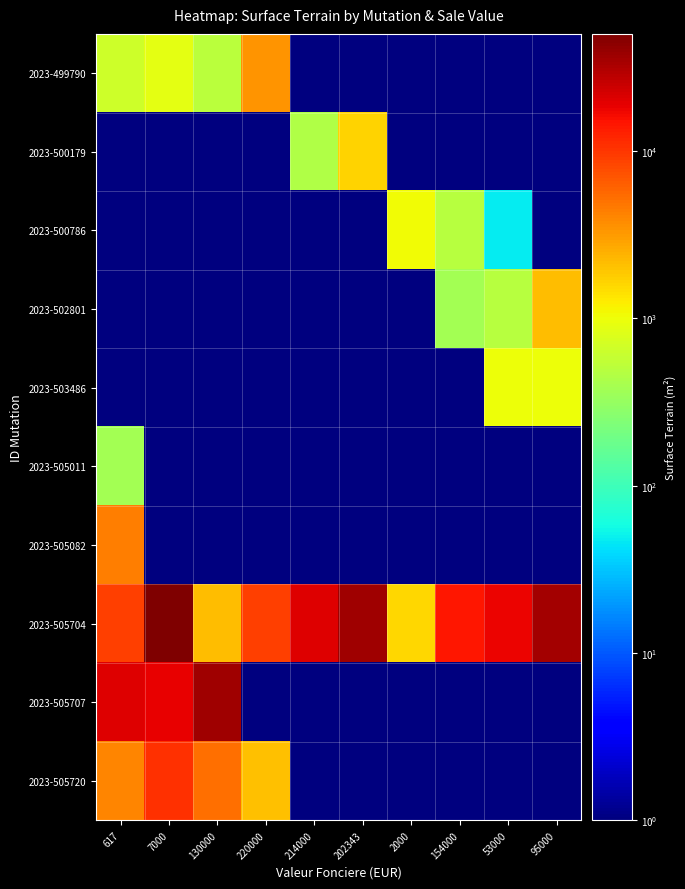

Reading right to left, list all the values displayed in this chart.

2023-499790: 95000=1	53000=1	154000=1	2000=1	202343=1	214000=1	220000=3430	130000=504	7000=901	617=649
2023-500179: 95000=1	53000=1	154000=1	2000=1	202343=1665	214000=449	220000=1	130000=1	7000=1	617=1
2023-500786: 95000=1	53000=47	154000=500	2000=1070	202343=1	214000=1	220000=1	130000=1	7000=1	617=1
2023-502801: 95000=2194	53000=500	154000=379	2000=1	202343=1	214000=1	220000=1	130000=1	7000=1	617=1
2023-503486: 95000=1000	53000=1000	154000=1	2000=1	202343=1	214000=1	220000=1	130000=1	7000=1	617=1
2023-505011: 95000=1	53000=1	154000=1	2000=1	202343=1	214000=1	220000=1	130000=1	7000=1	617=385
2023-505082: 95000=1	53000=1	154000=1	2000=1	202343=1	214000=1	220000=1	130000=1	7000=1	617=4423
2023-505704: 95000=35501	53000=17751	154000=14327	2000=1595	202343=36146	214000=20116	220000=8986	130000=2126	7000=50154	617=9009
2023-505707: 95000=1	53000=1	154000=1	2000=1	202343=1	214000=1	220000=1	130000=36583	7000=18688	617=19915
2023-505720: 95000=1	53000=1	154000=1	2000=1	202343=1	214000=1	220000=2031	130000=5250	7000=10500	617=4136